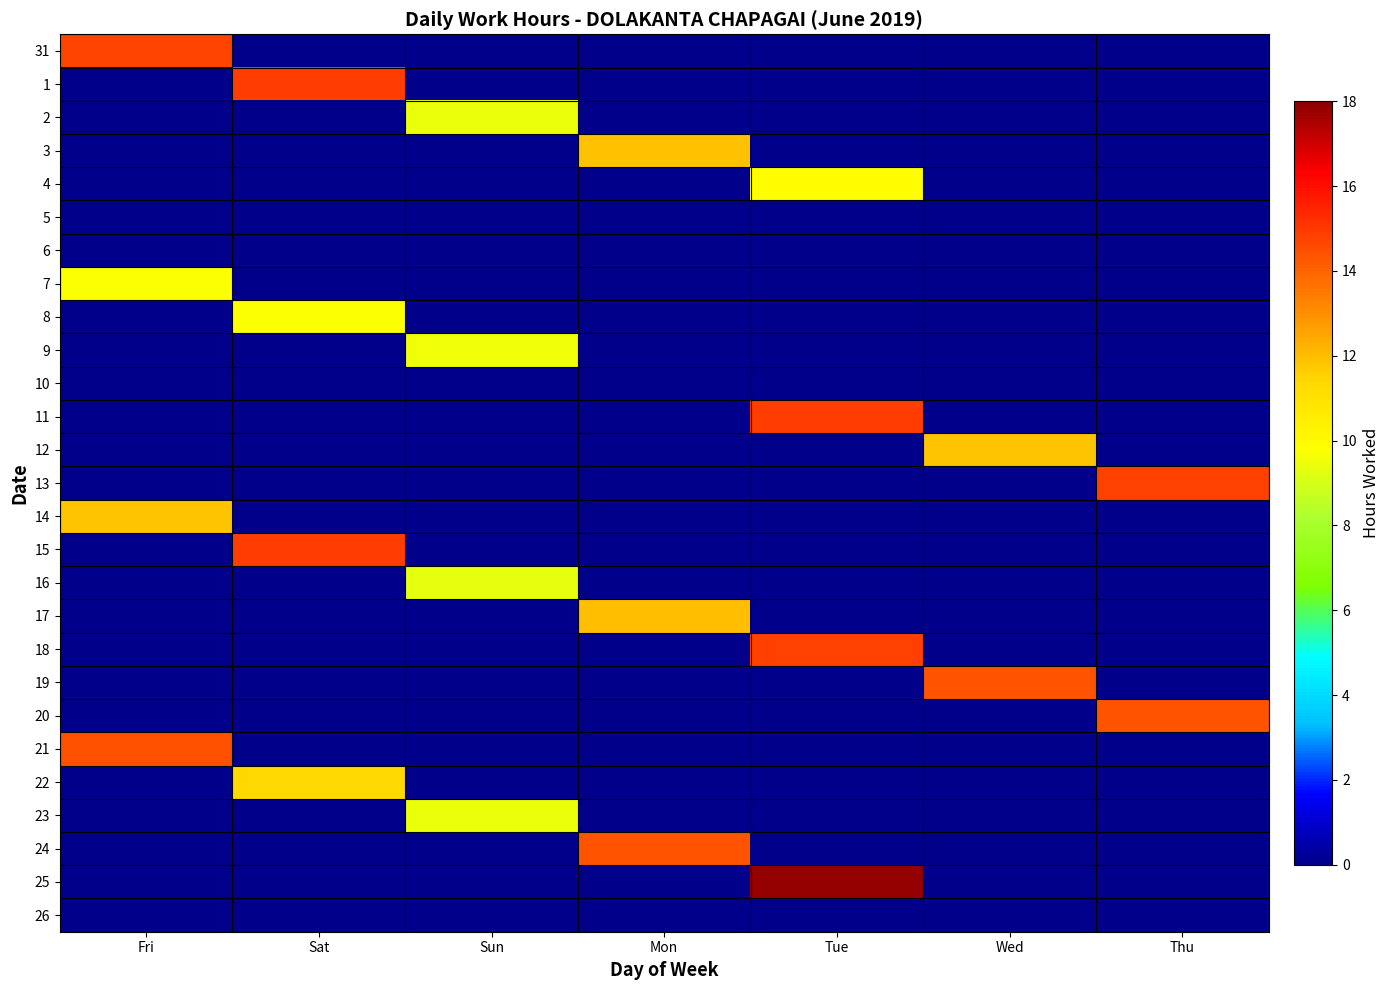

Which label corresponds to the smallest value in the chart?

Sat